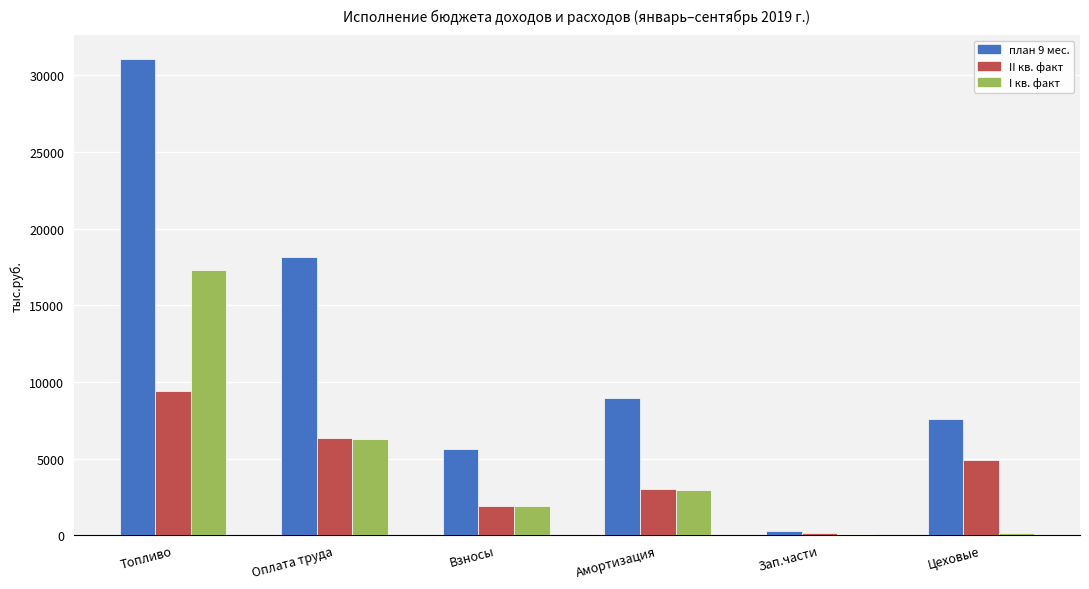

How many groups of bars are there?

6